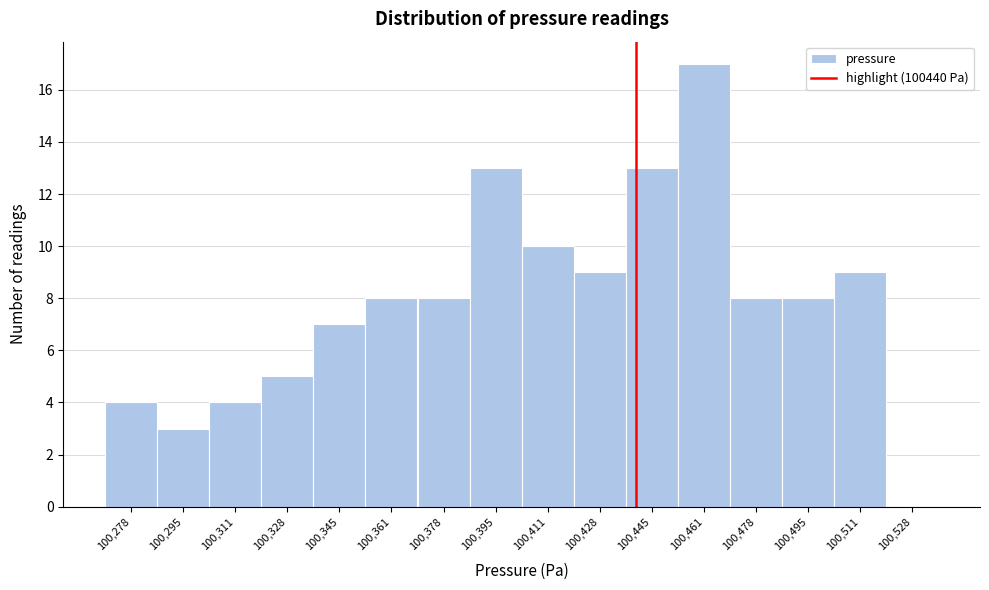

Reading left to right, transcribe this chart: for each bar, give the range it covers on the x-axis and its height. Neither the bar edges nor the heights are printed on the chart, so give them approximately, as read against the axes.

100270 to 100286: 4
100286 to 100304: 3
100304 to 100320: 4
100320 to 100336: 5
100336 to 100354: 7
100354 to 100370: 8
100370 to 100386: 8
100386 to 100404: 13
100404 to 100420: 10
100420 to 100436: 9
100436 to 100454: 13
100454 to 100470: 17
100470 to 100486: 8
100486 to 100504: 8
100504 to 100520: 9
100520 to 100536: 0